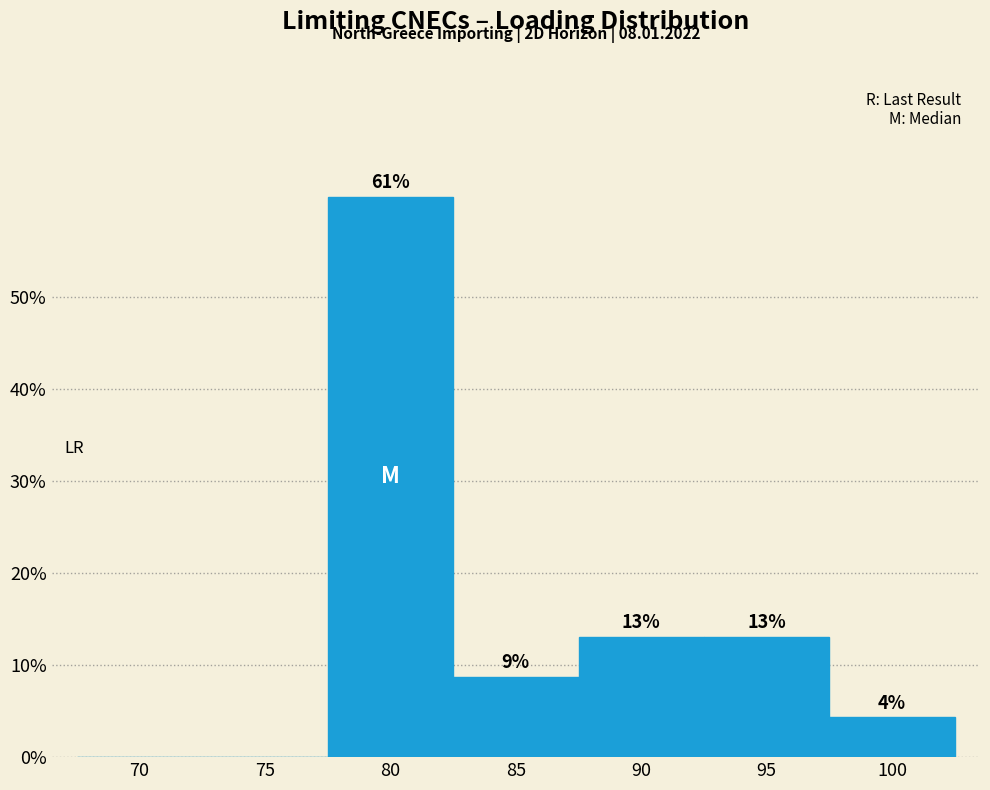

At which label does the data first exceed 8?

80